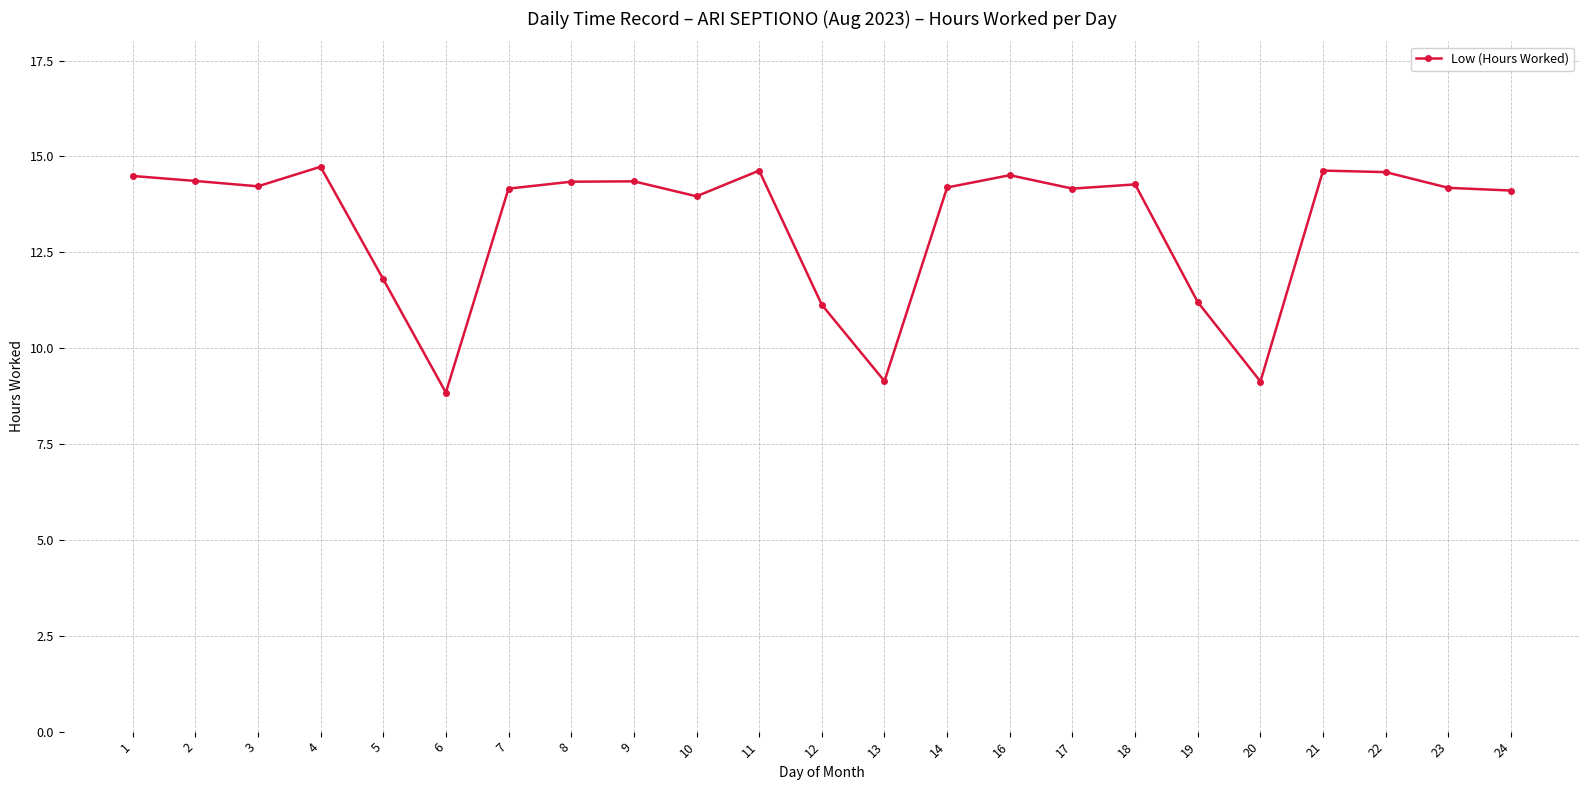

The value at 14 is 18.8. True or false?

False